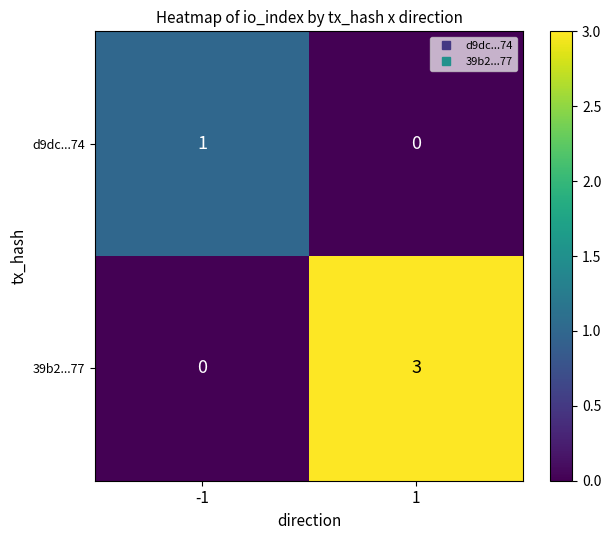

What is the difference between the 39b2...77 values at -1 and 1?

3